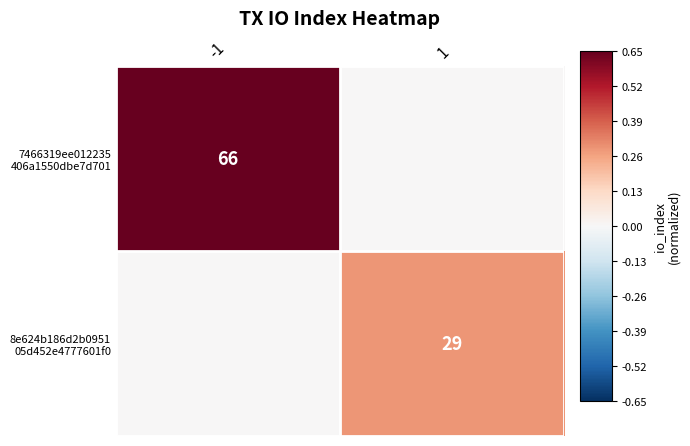

What is the total value across all series at 1?

0.3